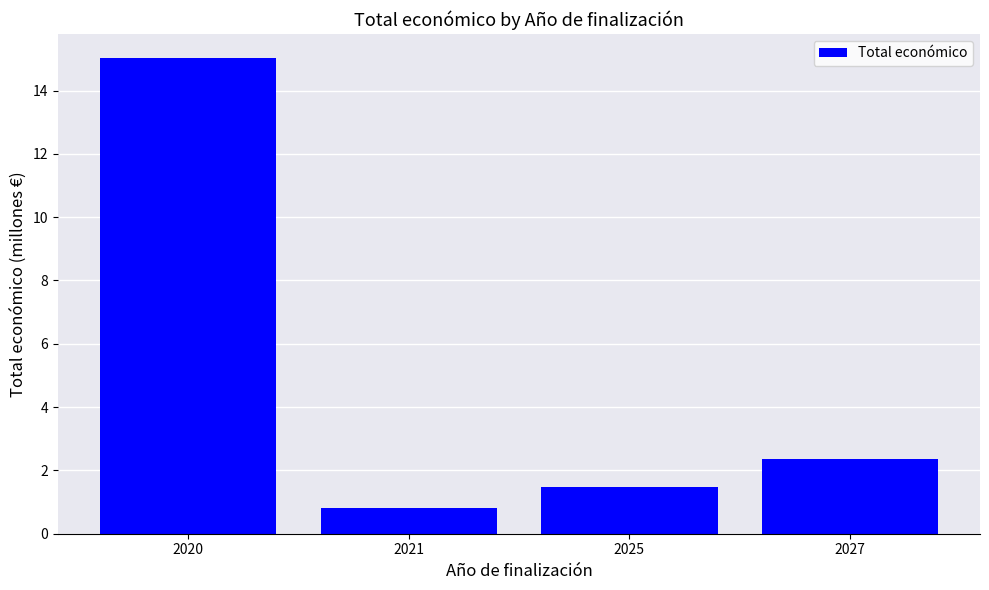

Which label corresponds to the smallest value in the chart?

2021